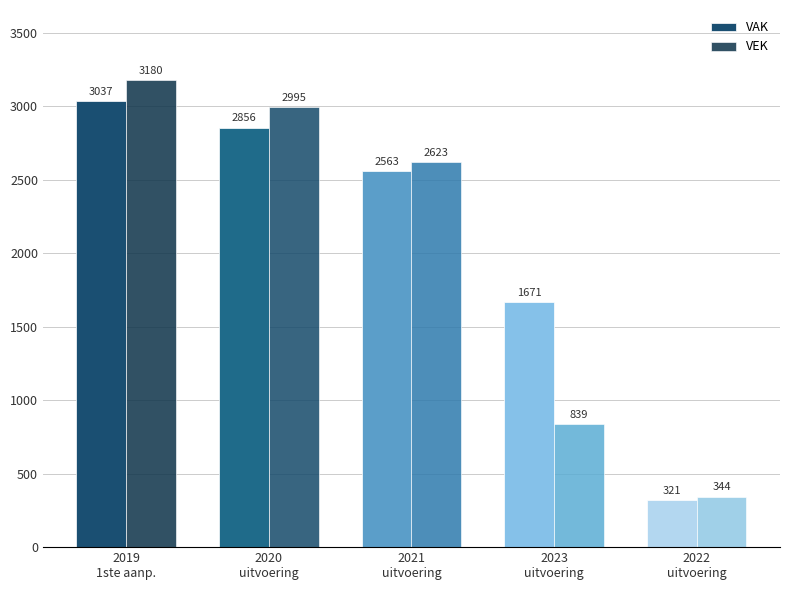

Reading right to left, transcribe all the data shown in this chart.

VAK: 321	1671	2563	2856	3037
VEK: 344	839	2623	2995	3180